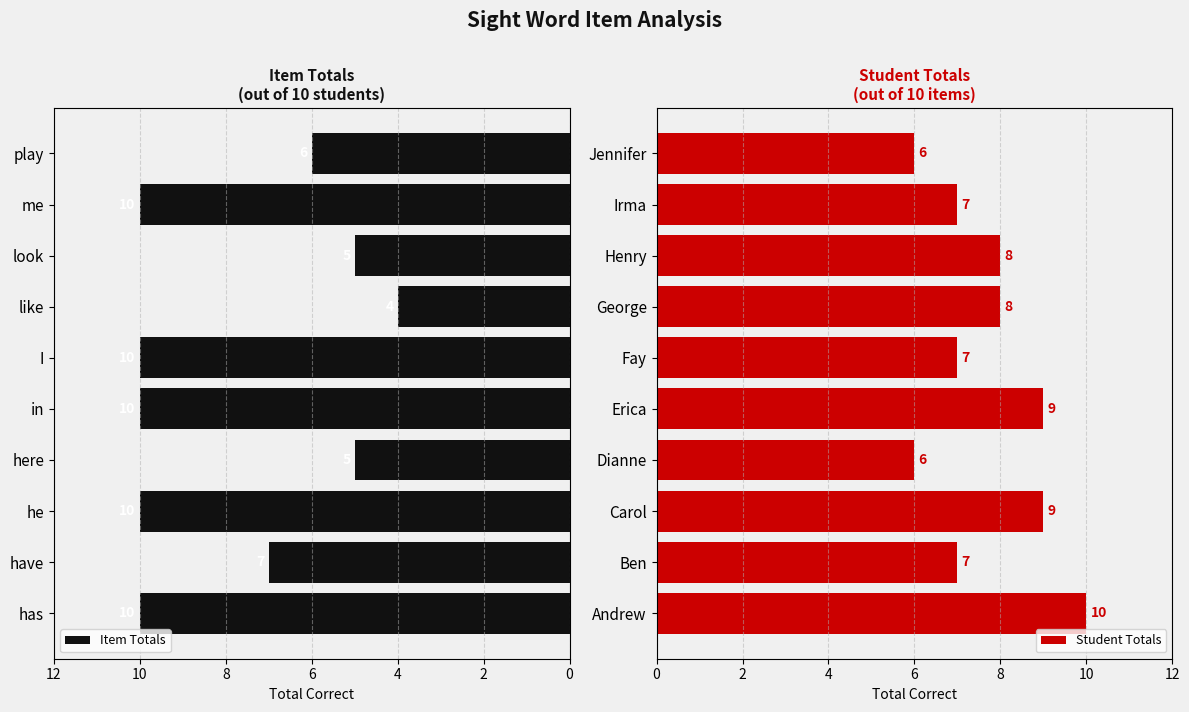

What is the difference between the maximum and second lowest values in the Item Totals series?

5